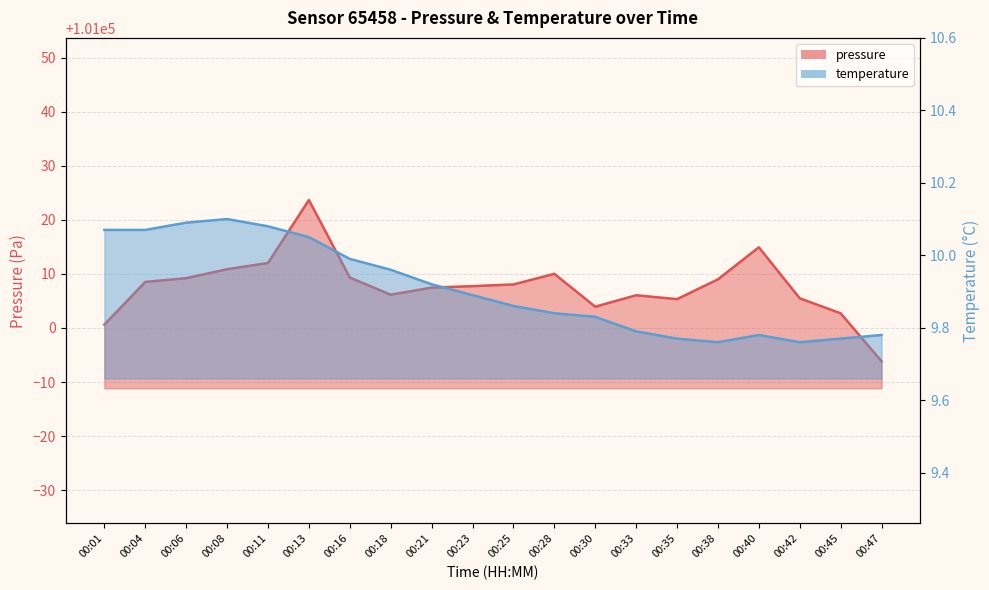

What is the sum of the temperature values at 00:04 and 00:18?

20.0